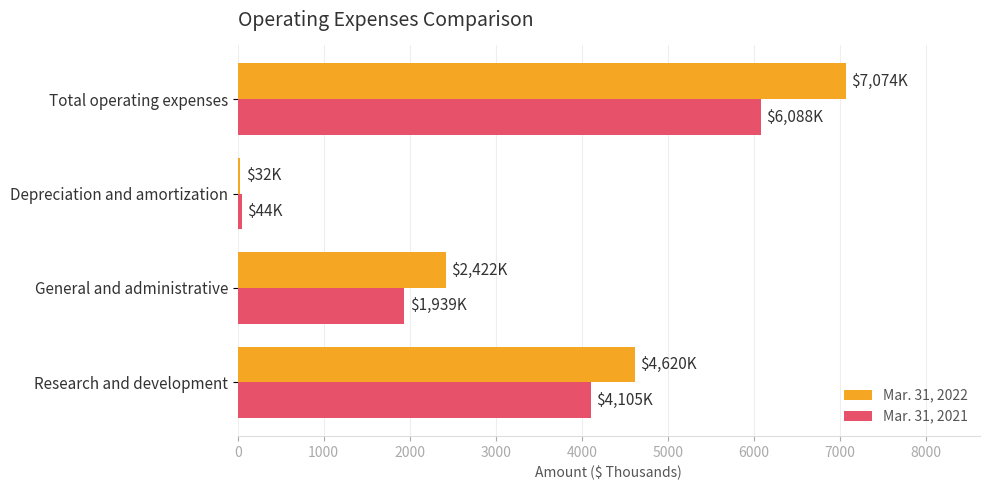

At which label does Mar. 31, 2021 reach its minimum?

Depreciation and amortization